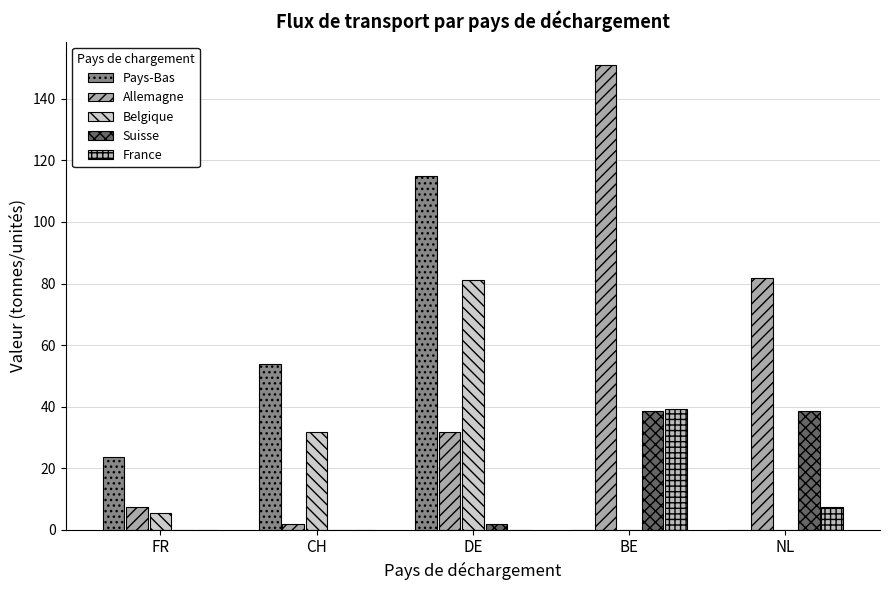

Reading left to right, extract all data points from this chart.

Pays-Bas: 23.5	53.7	115.0	0.0	0.0
Allemagne: 7.3	1.8	31.8	151.1	81.8
Belgique: 5.5	31.7	81.3	0.0	0.0
Suisse: 0.0	0.0	1.7	38.7	38.5
France: 0.0	0.0	0.0	39.4	7.4